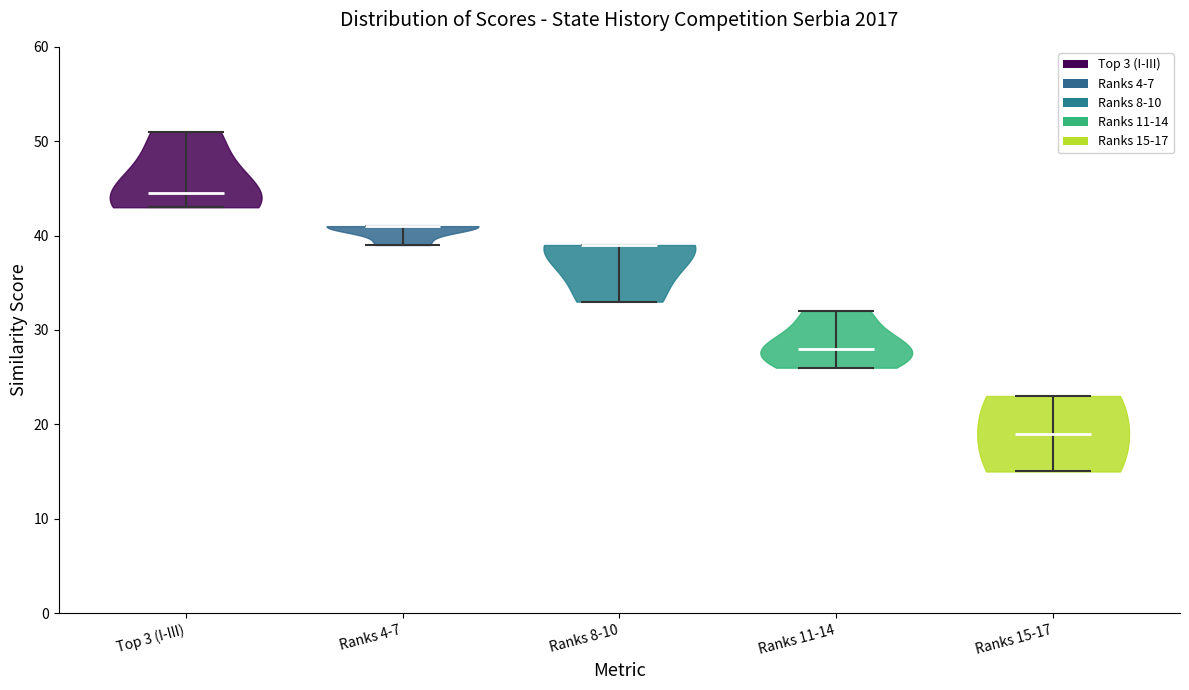

Reading left to right, read every violin against the y-axis: where its median line is, and the lowest and highest points it reaches. The values are not printed on the chart, so give them approximately, as read against the axis.

Top 3 (I-III): median line 45, lowest point 43, highest point 51
Ranks 4-7: median line 41, lowest point 39, highest point 41
Ranks 8-10: median line 39, lowest point 33, highest point 39
Ranks 11-14: median line 28, lowest point 26, highest point 32
Ranks 15-17: median line 19, lowest point 15, highest point 23